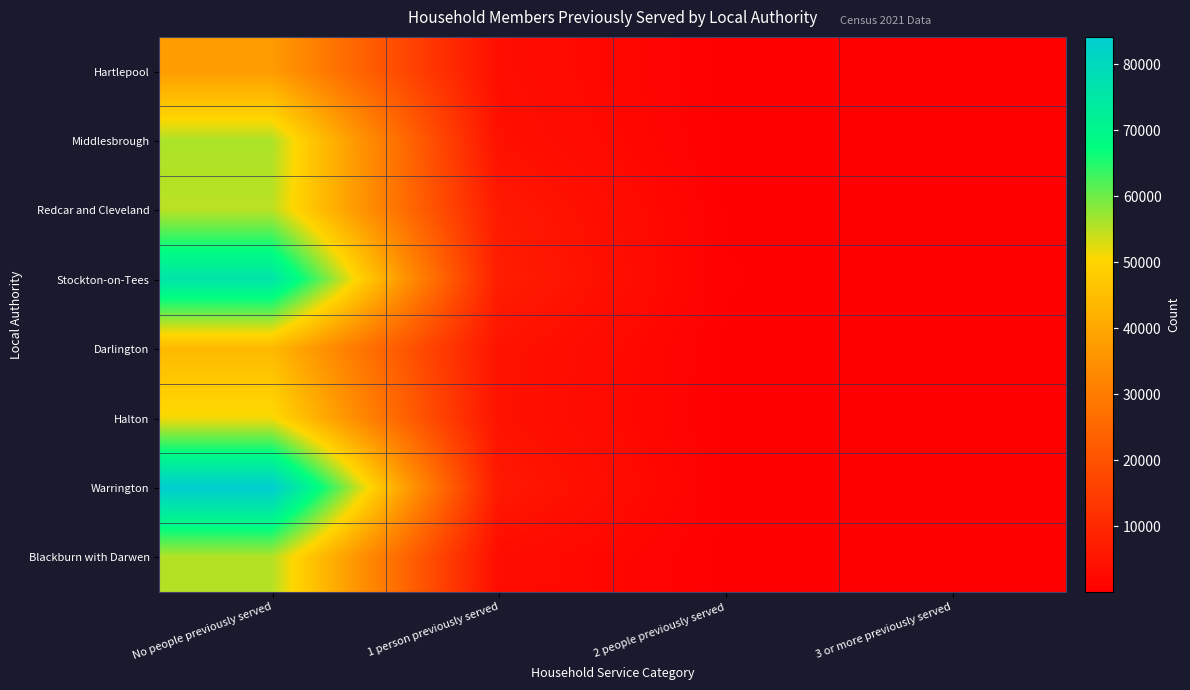

Between 3 or more previously served and 1 person previously served, which is larger?

1 person previously served